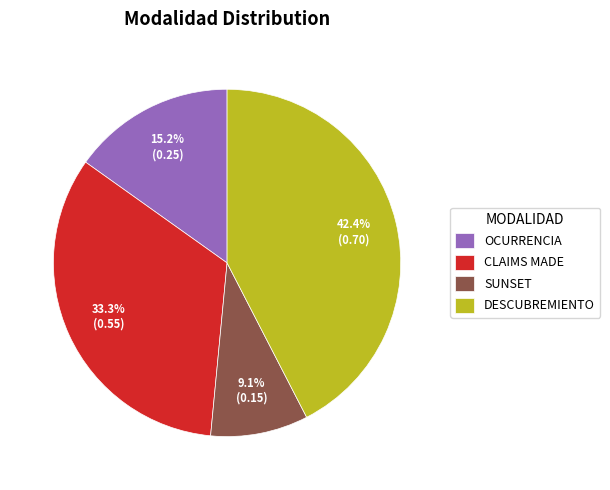

Is CLAIMS MADE the majority of the pie?

No